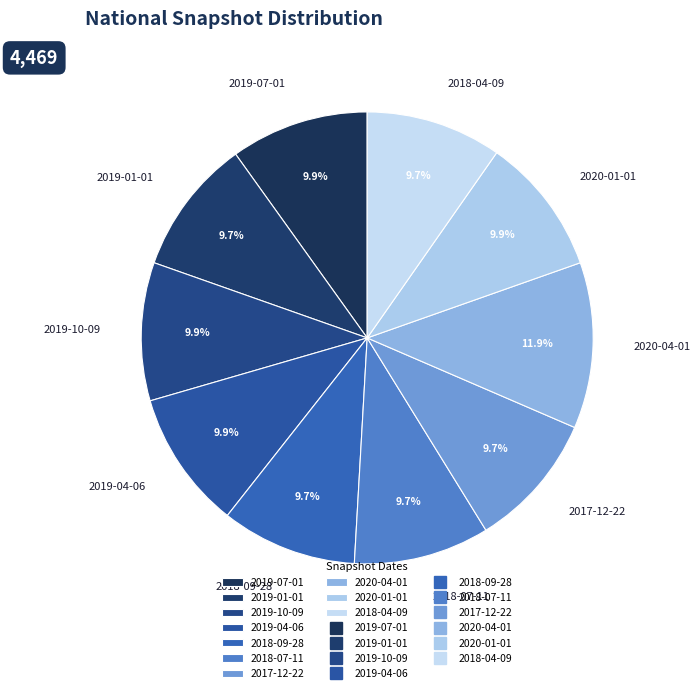

Combined, do 2019-10-09 and 2019-04-06 account for over 50%?

No